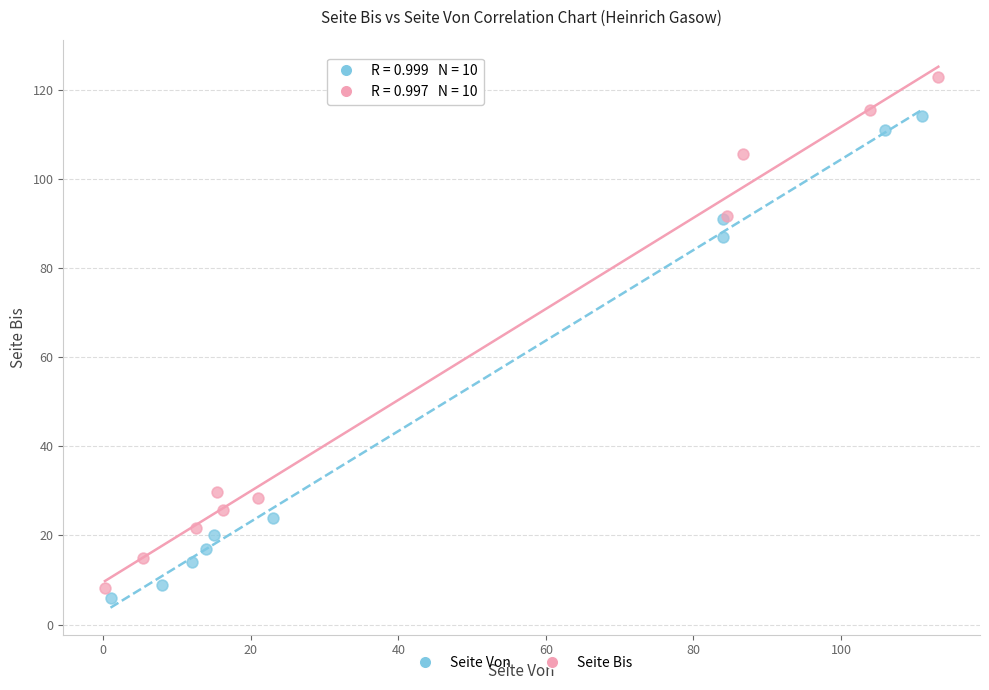

Which series has the largest Y range (max minus min)?

Seite Bis